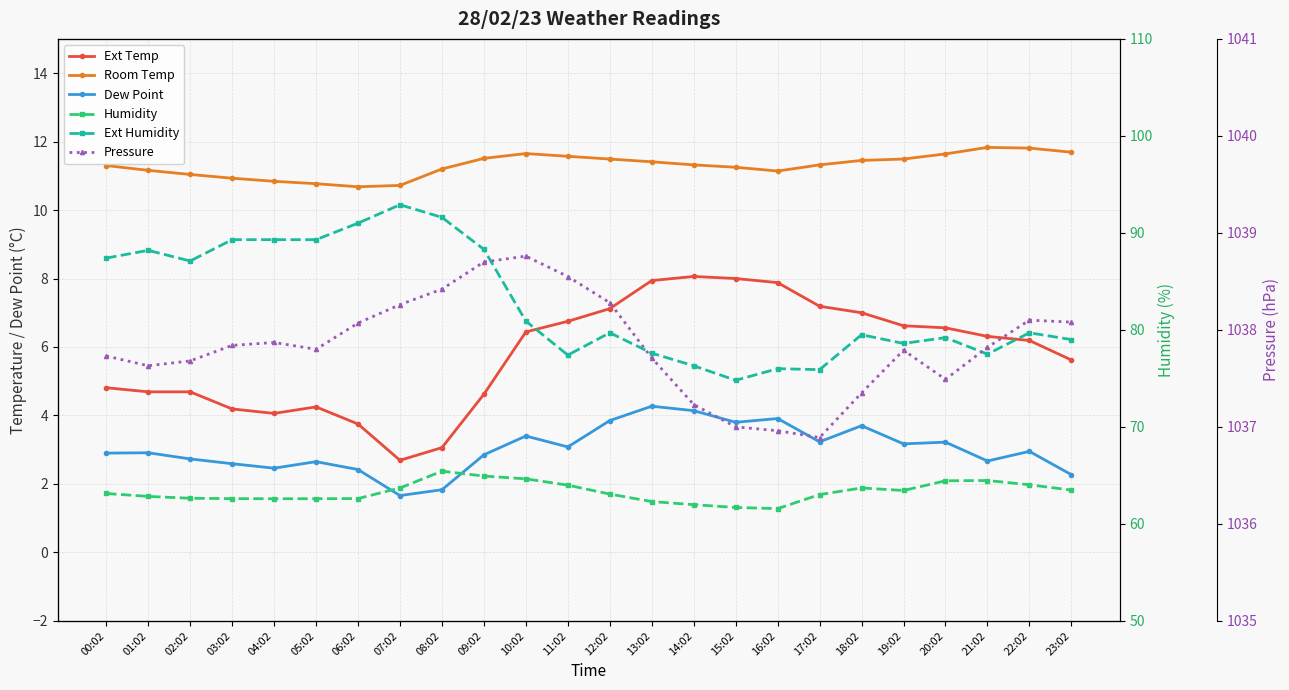

Rank the series at 06:02 from lowest to highest value.

Dew Point, Ext Temp, Room Temp, Humidity, Ext Humidity, Pressure